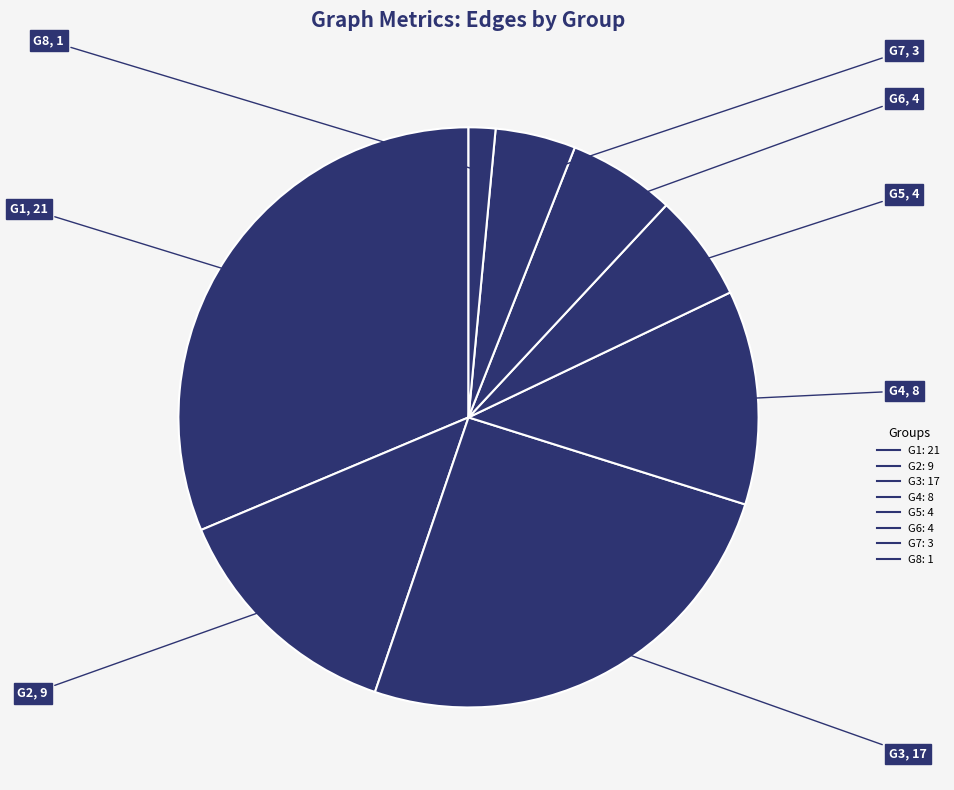

How many slices are in this pie chart?

8